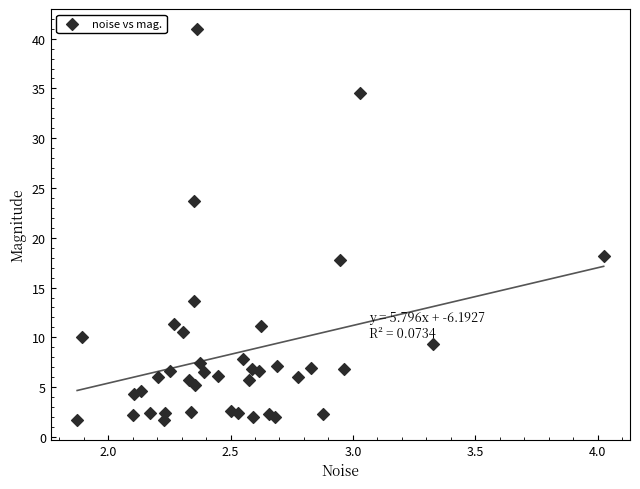

What is the range of X values (max minus min)?

2.2